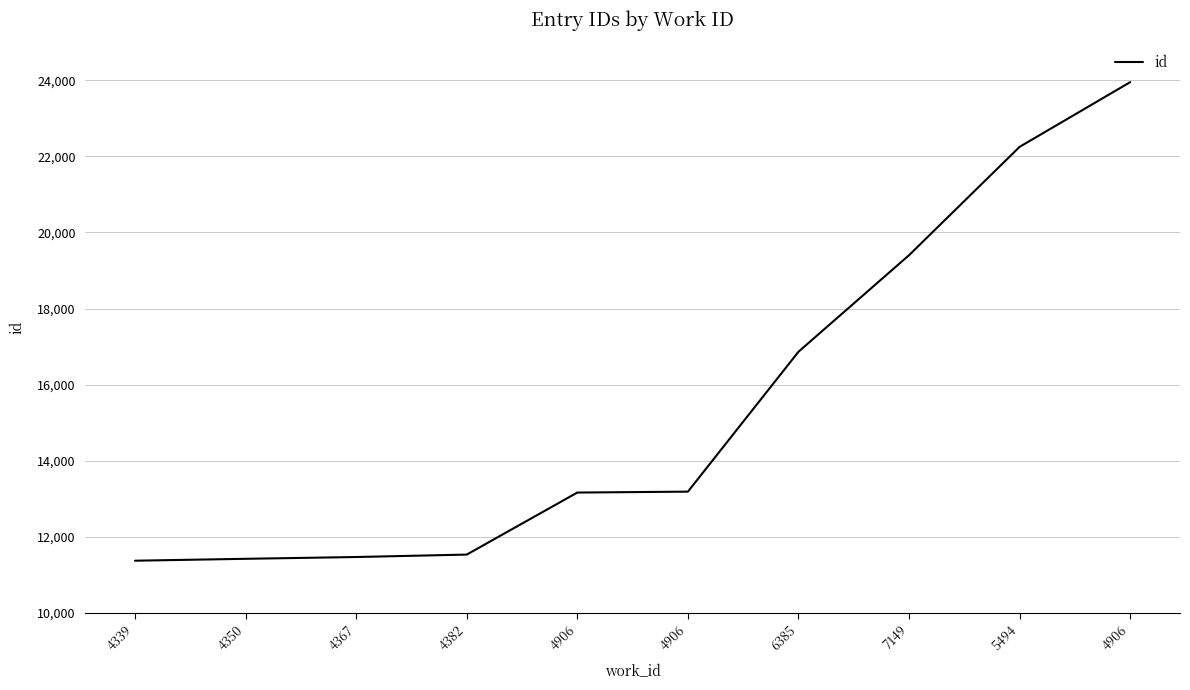

What is the change in value from 6385 to 7149?

+2539